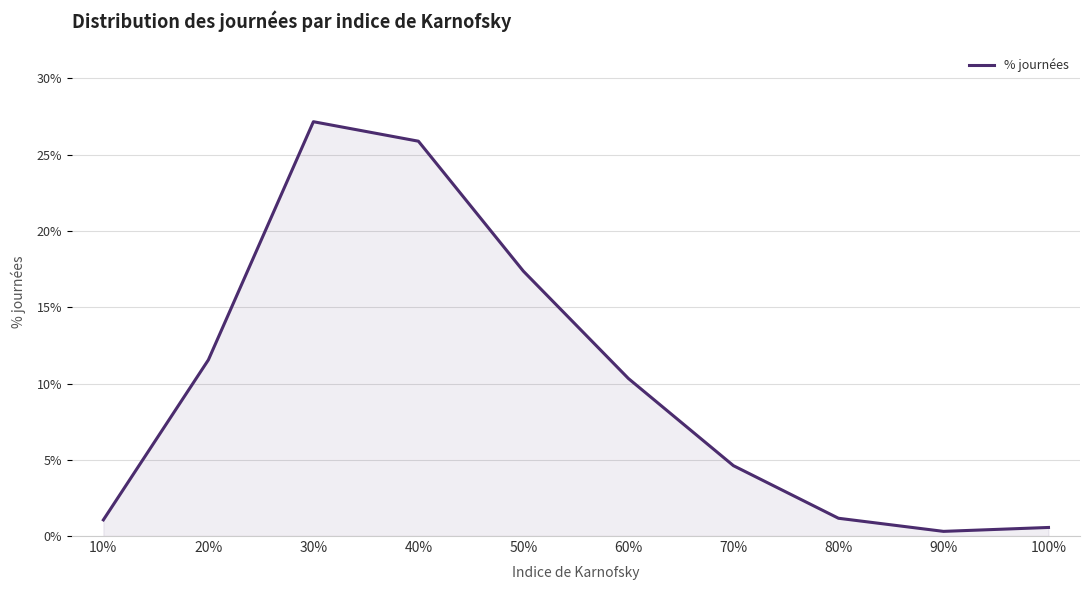

Where is the data nearest to the value 0?

90%